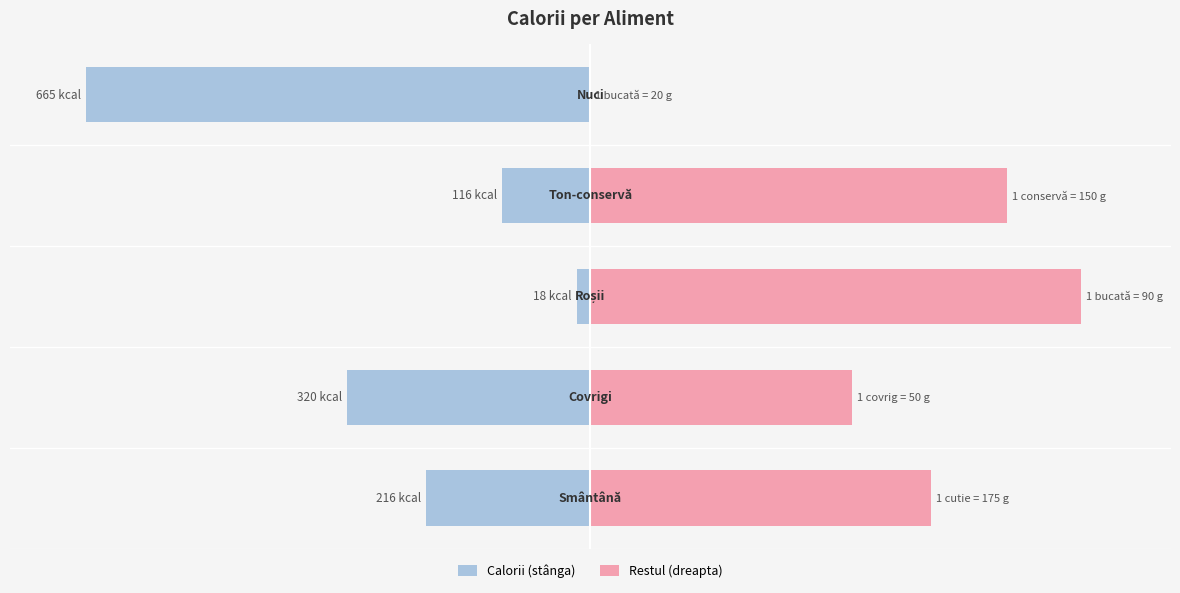

What is the difference between the highest and lowest values at −150?

100.0